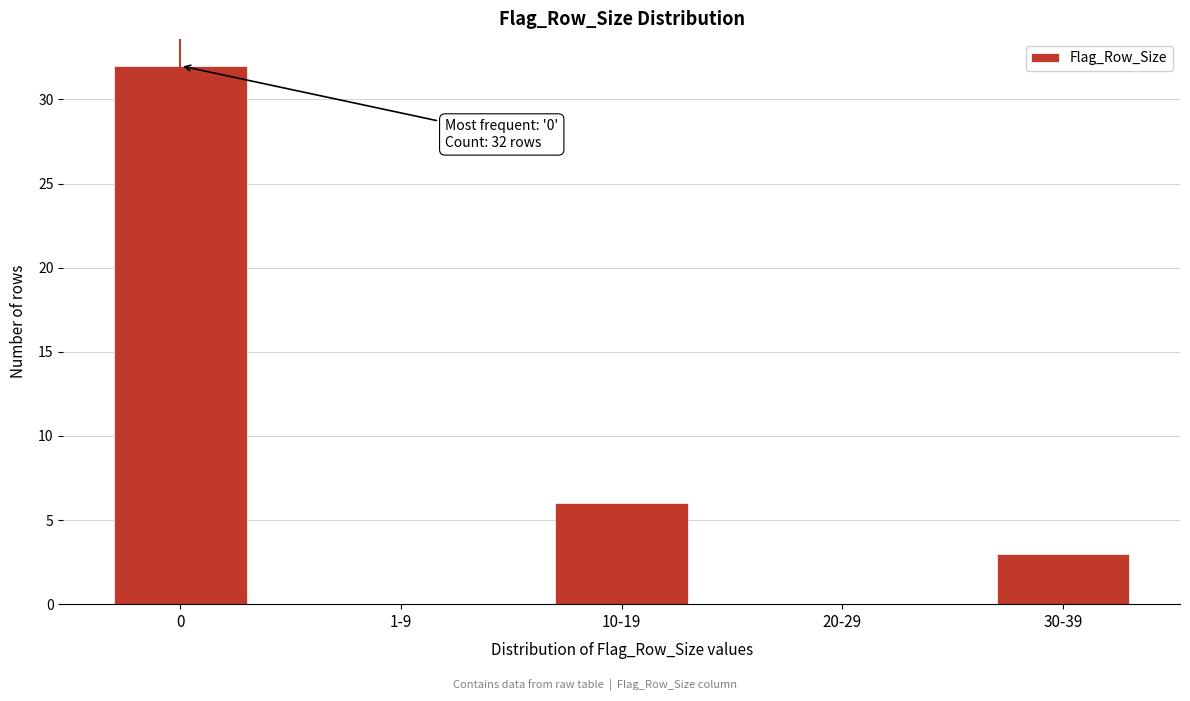

Reading left to right, what are all the values shown in this chart?

0=32	1-9=0	10-19=6	20-29=0	30-39=3